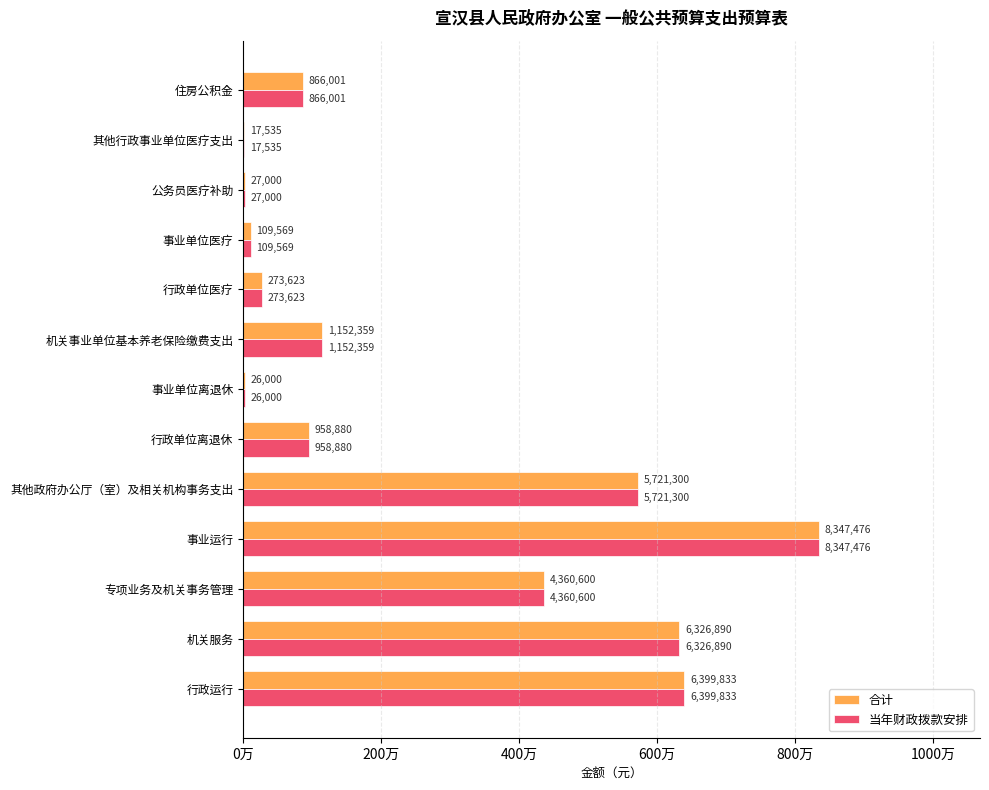

What are all the series names shown in the legend?

合计, 当年财政拨款安排